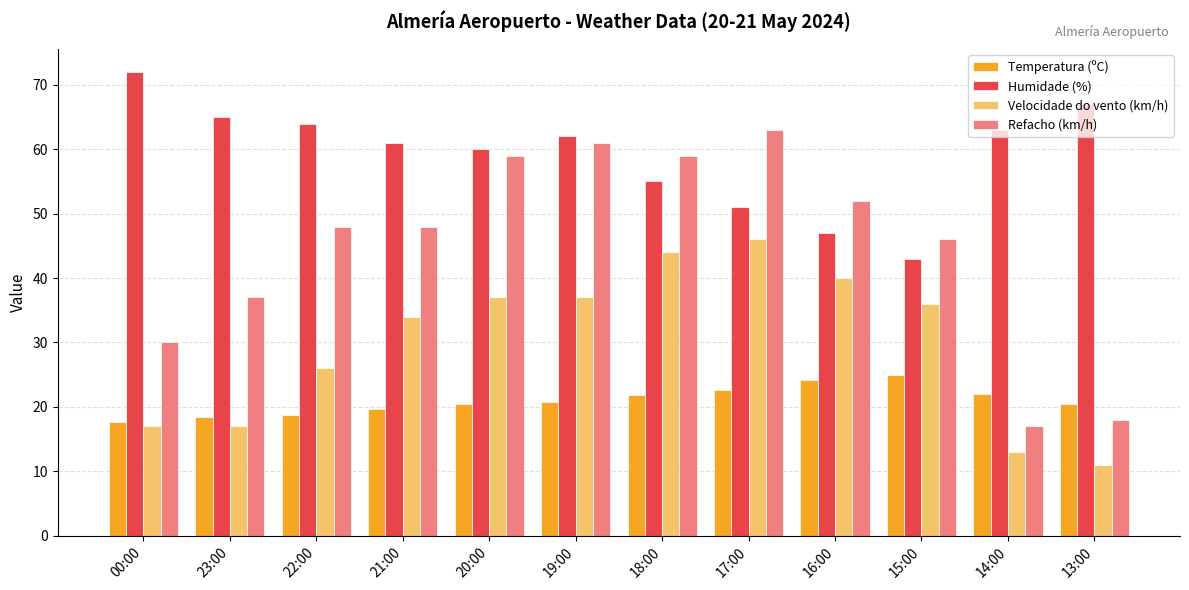

What is the label of the 3rd bar from the left?

22:00